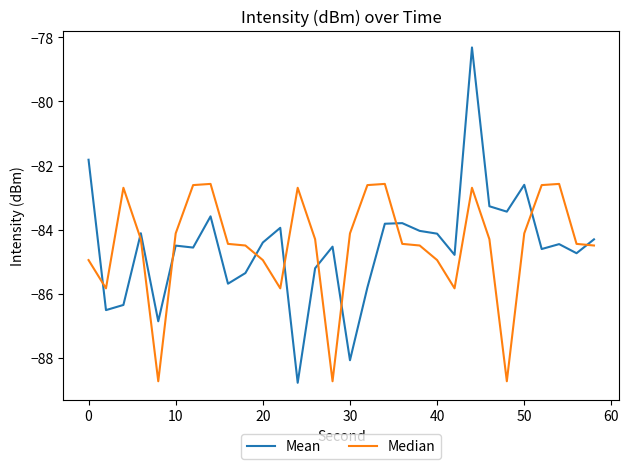

True or false: Median has more than 1 interior local peaks.

True